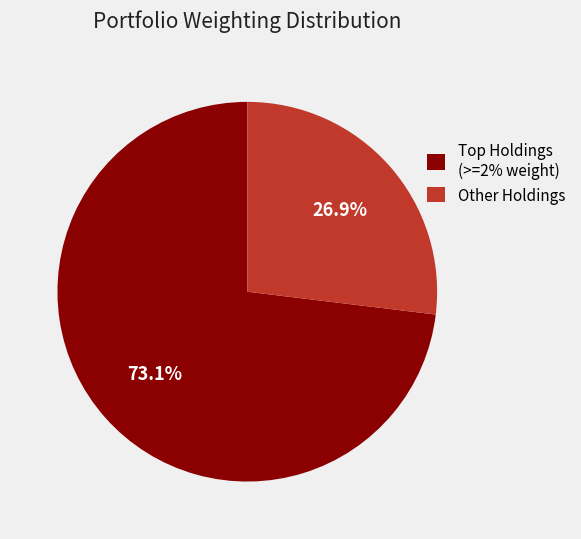

What percentage is NOT represented by Other Holdings?

73.1%